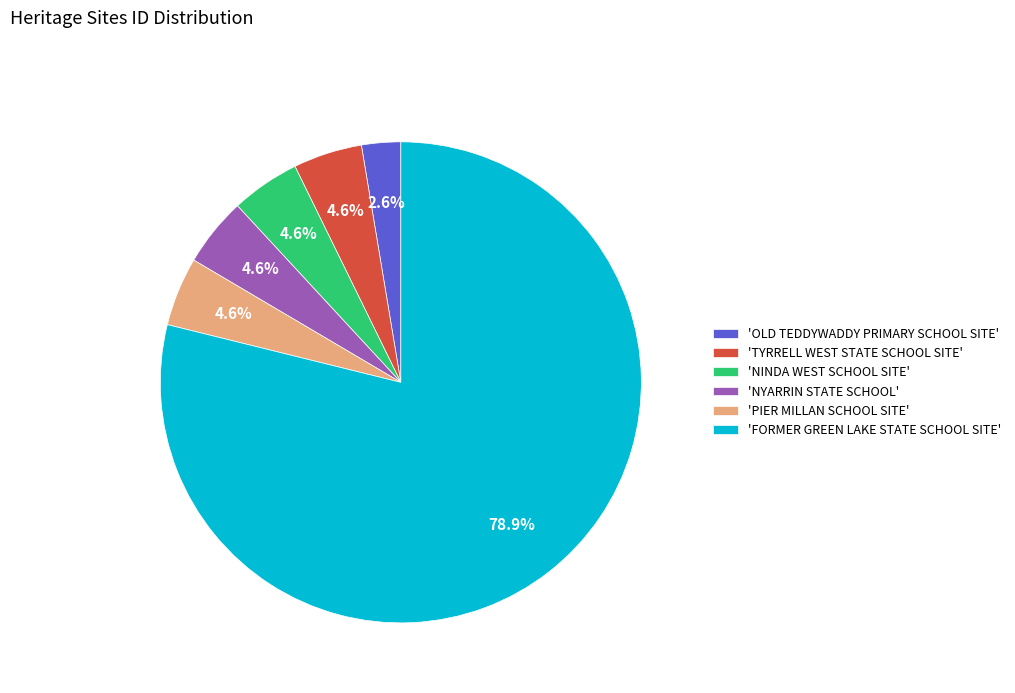

Do 'TYRRELL WEST STATE SCHOOL SITE' and 'NYARRIN STATE SCHOOL' together represent more than half of the pie?

No